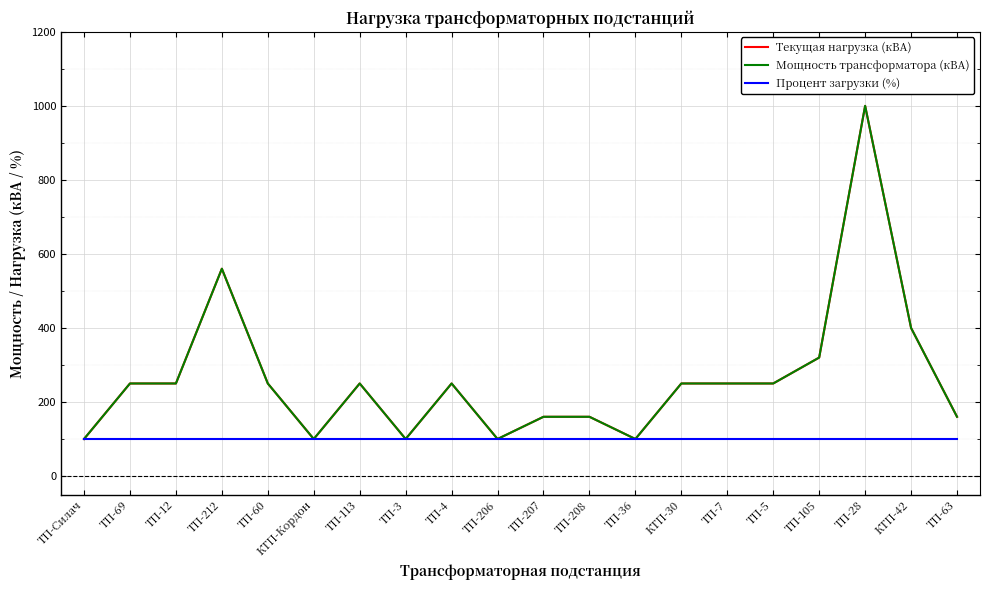

What is the approximate value of Мощность трансформатора (кВА) at КТП-42, to the nearest 100?

400